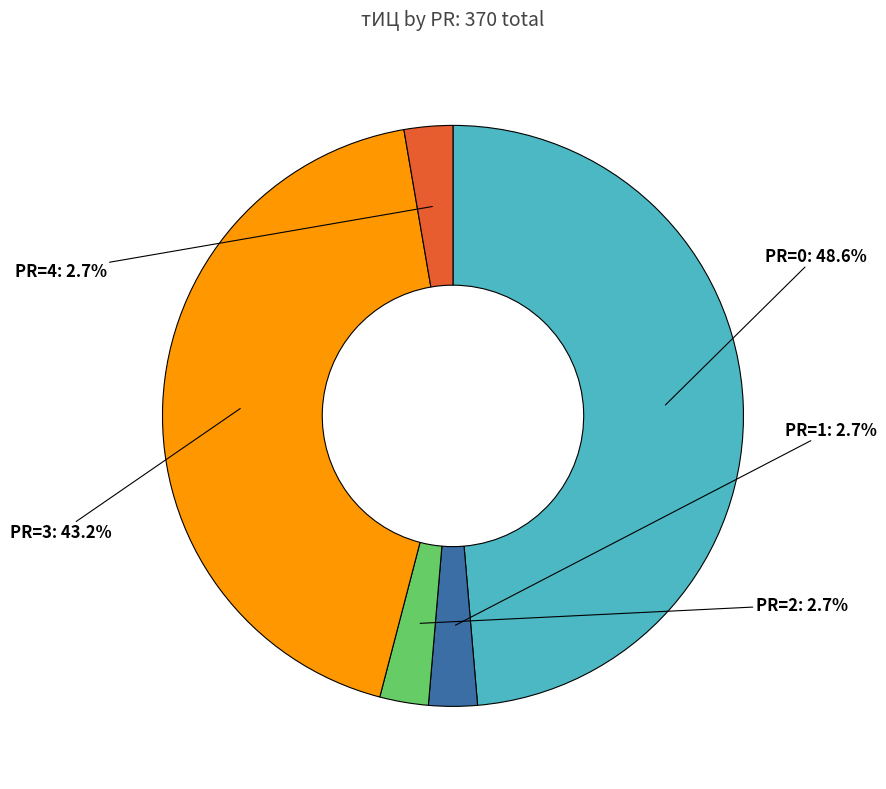

Count the number of slices in the pie.

5